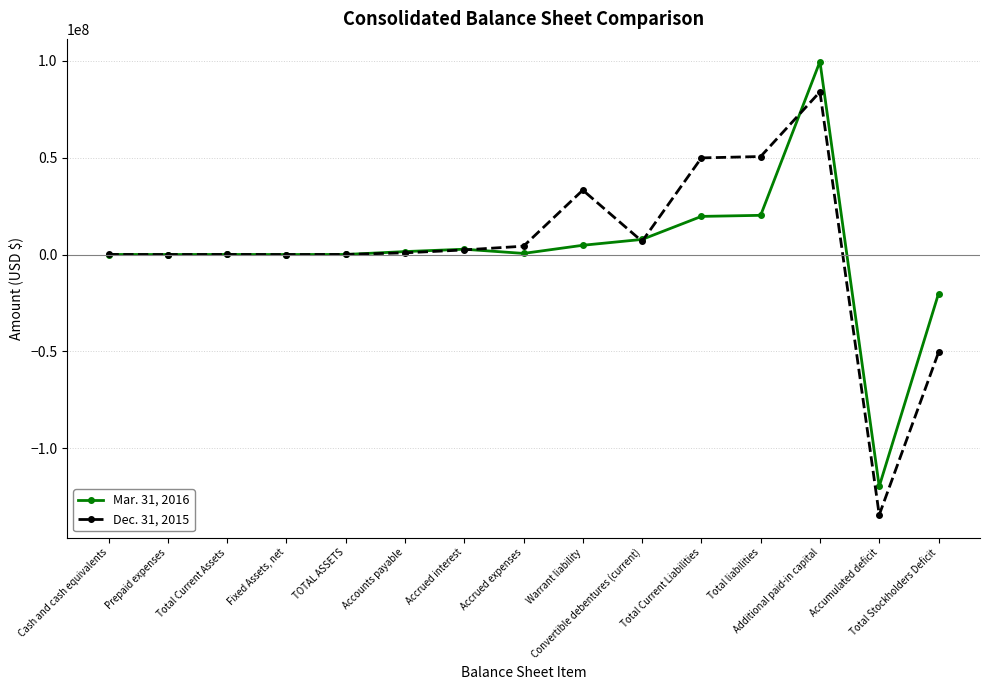

What is the difference between the highest and lowest values at Total Stockholders Deficit?

30350000